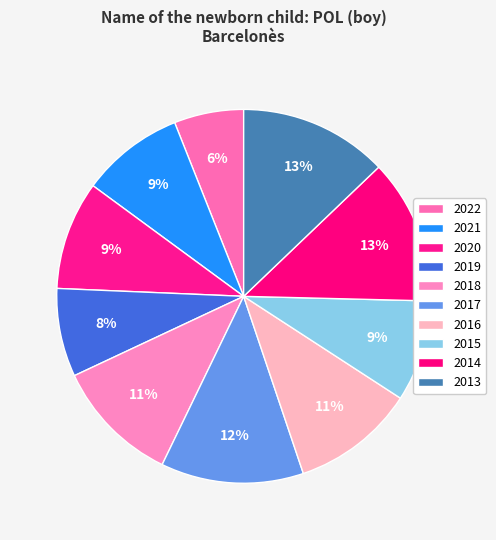

To the nearest percent, what is the difference between the 2013 and 2019 slice percentages?

5%